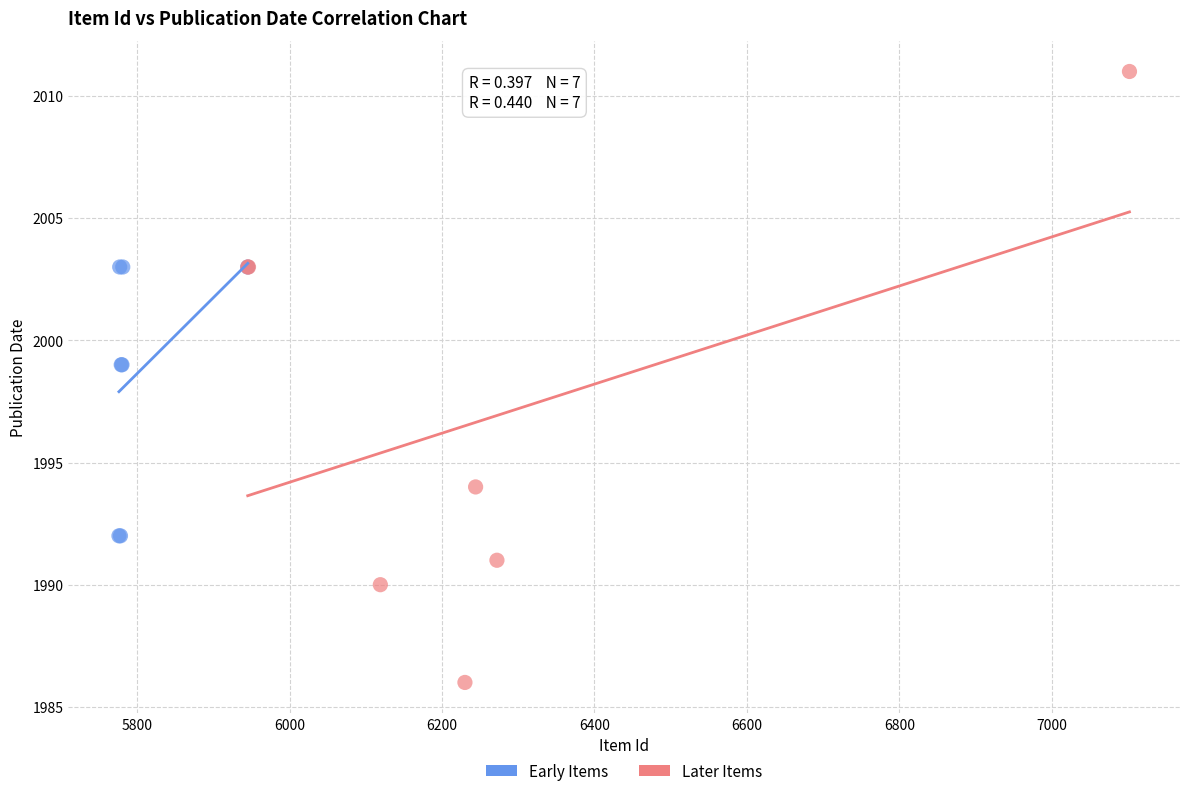

Which series contains the highest Y value?

Later Items